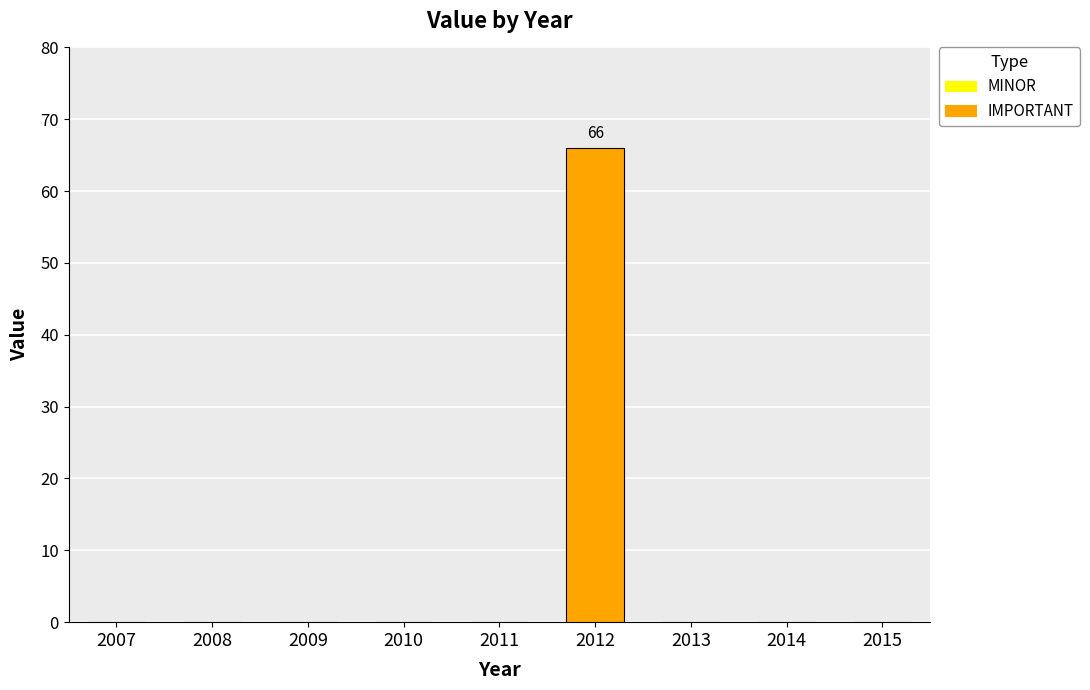

What is the difference between the values at 2012 and 2015?

66